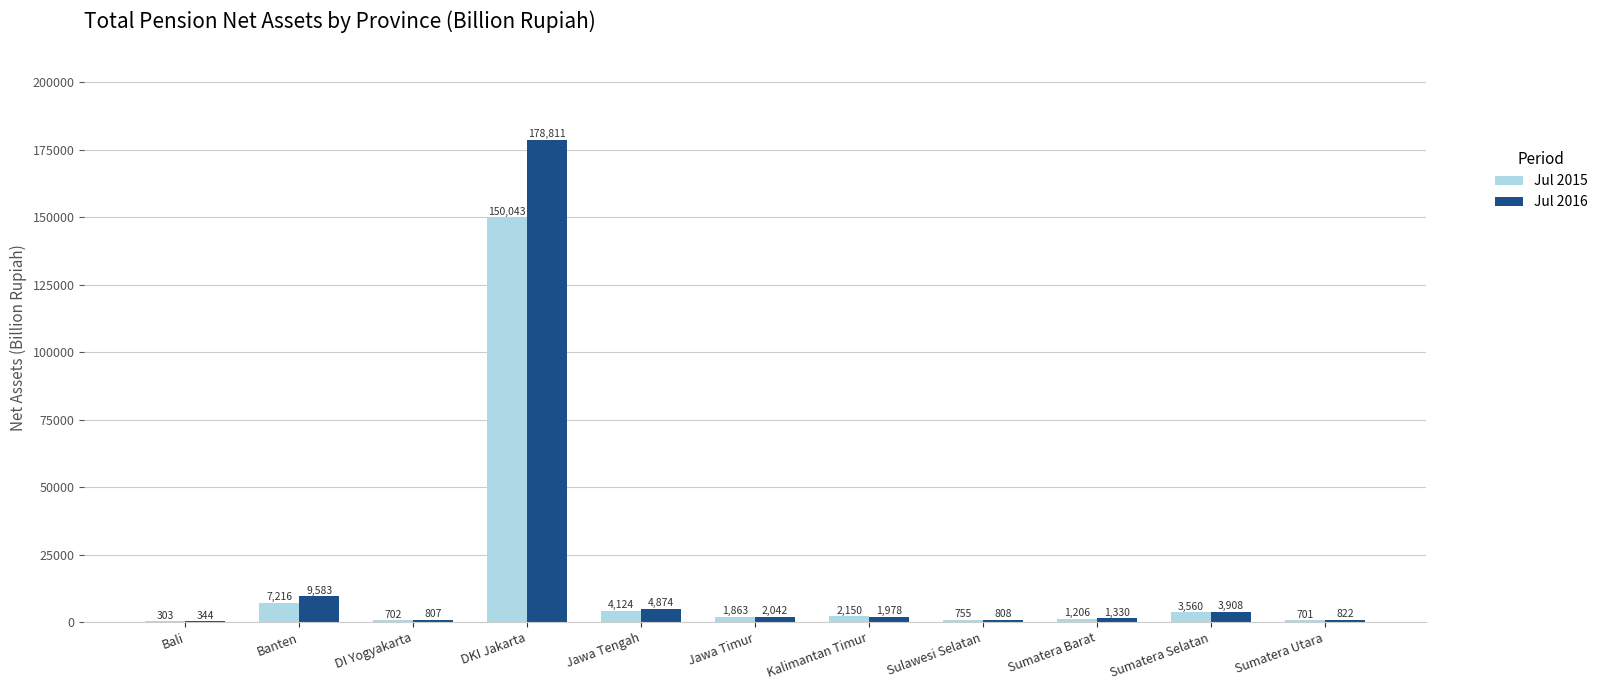

True or false: Jul 2015 has a value of 150042.5 at DKI Jakarta.

True